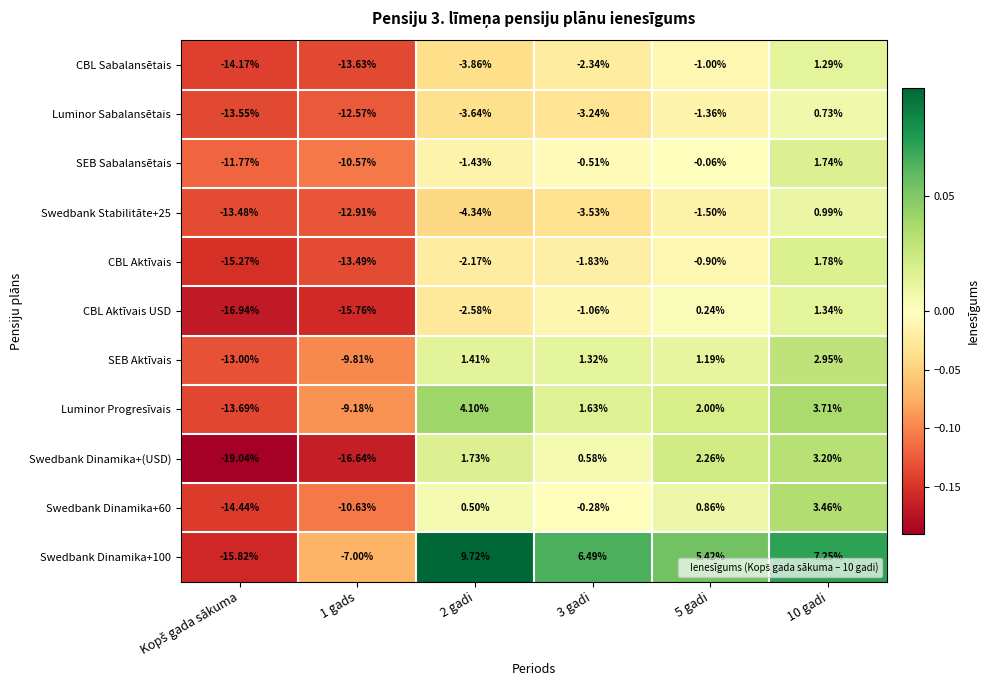

Is the value of Luminor Sabalansētais at 5 gadi greater than the value of SEB Sabalansētais at 2 gadi?

Yes